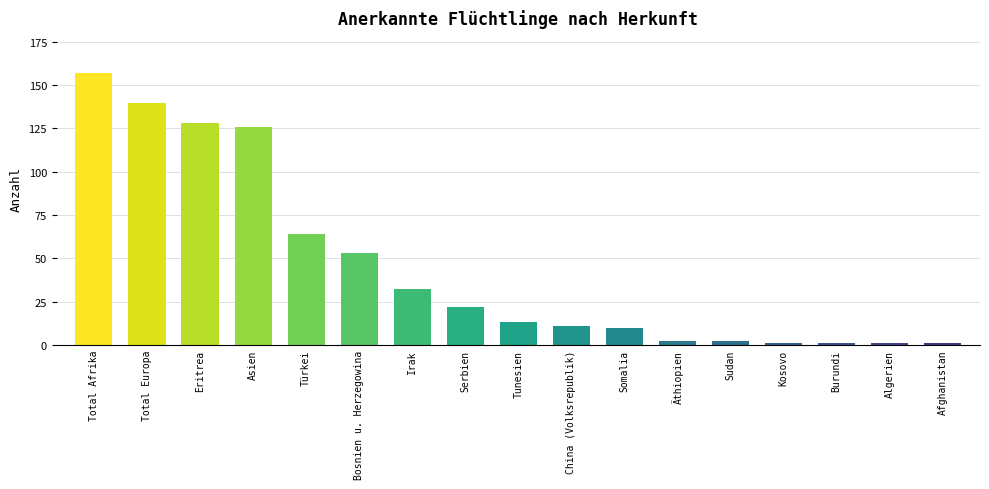

What is the ratio of the value at China (Volksrepublik) to the value at Türkei?

0.2